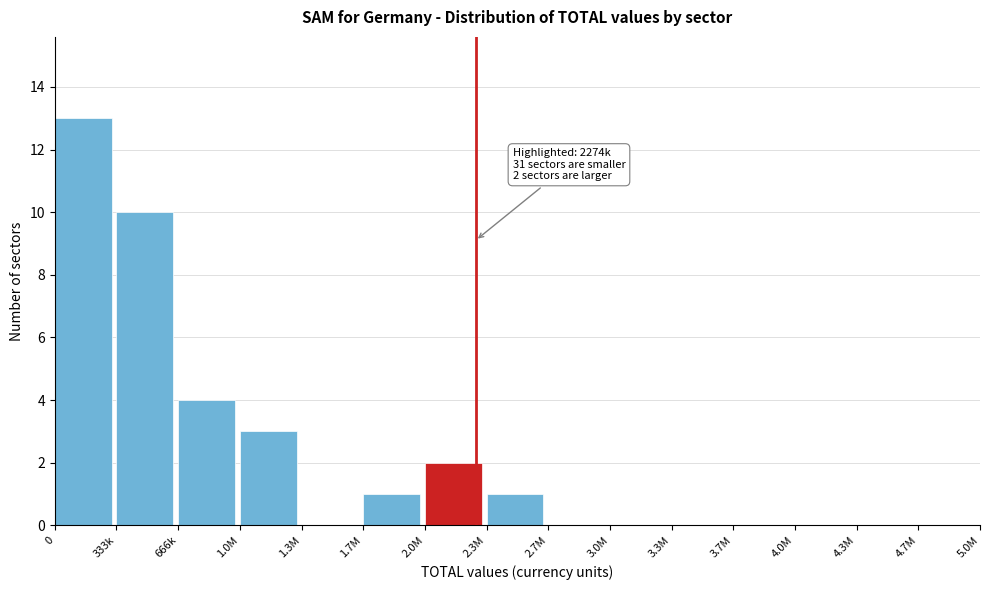

Reading left to right, what are all the values shown in this chart?

0=13	333k=10	666k=4	1.0M=3	1.3M=0	1.7M=1	2.0M=2	2.3M=1	2.7M=0	3.0M=0	3.3M=0	3.7M=0	4.0M=0	4.3M=0	4.7M=0